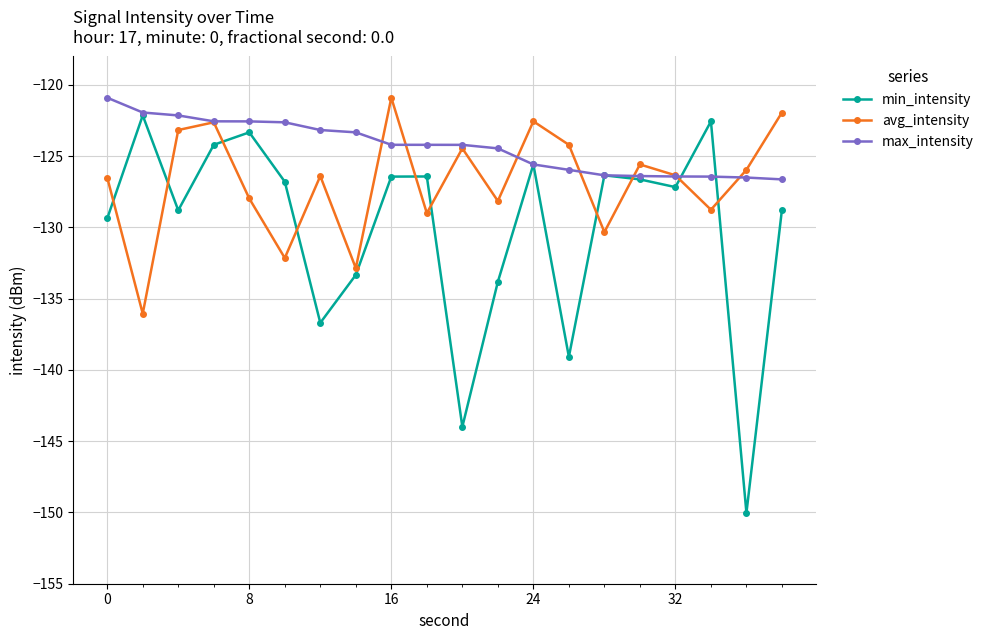

Which series ends up on top after the final intersection of min_intensity and avg_intensity?

avg_intensity